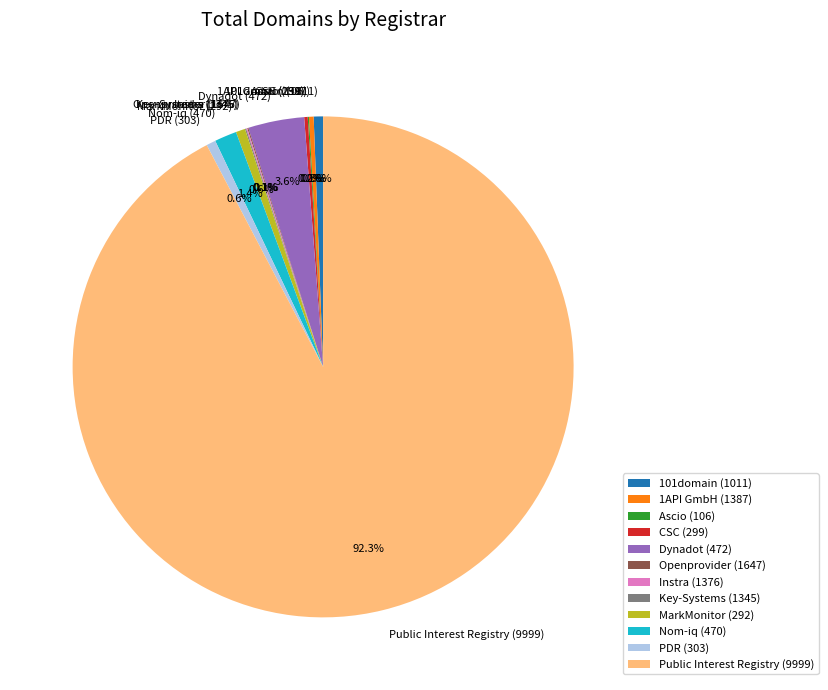

Is there any slice that represents more than half of the pie?

Yes